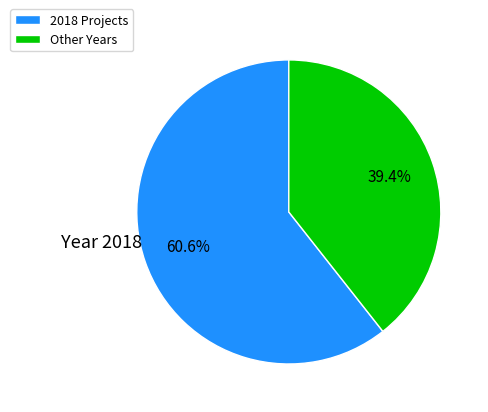

What percentage do Other Years and 2018 Projects together represent?

100.0%